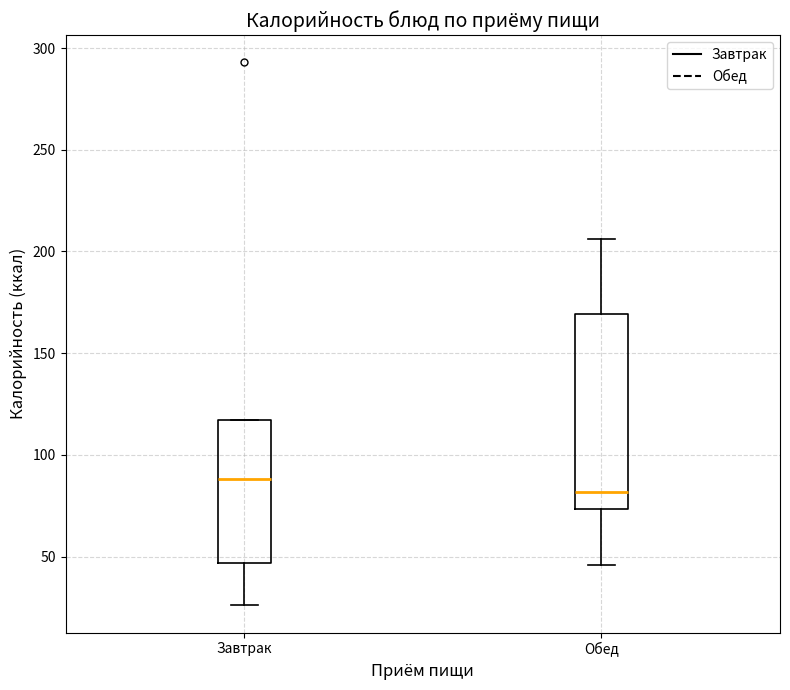

Which box's median line is the highest?

Завтрак